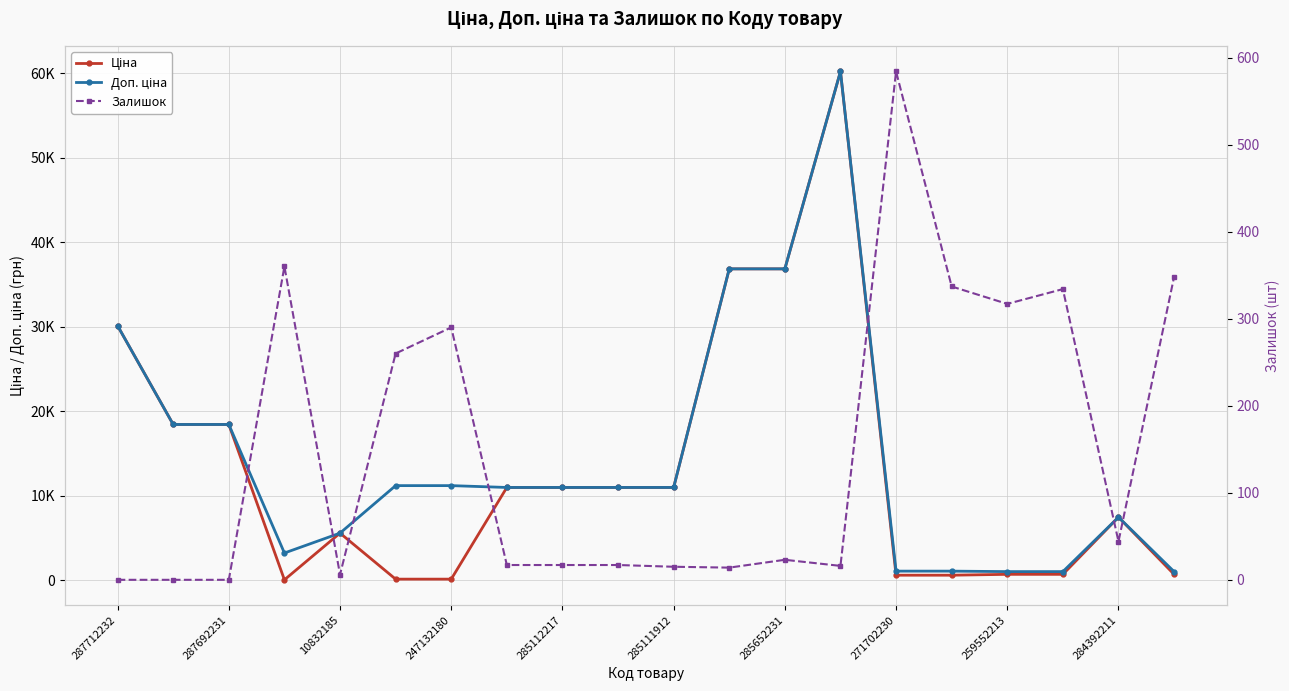

At which label is Ціна closest to 30118?

287712232